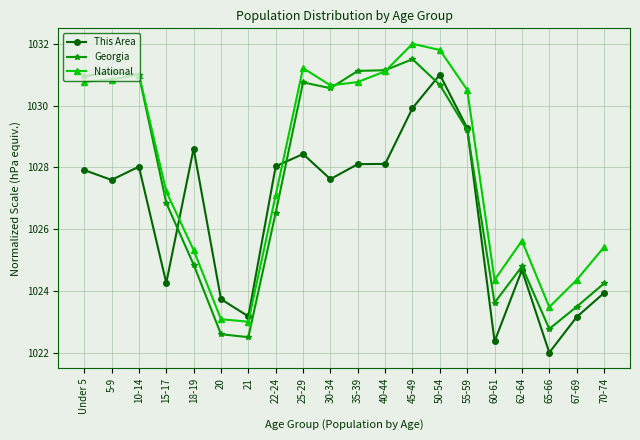

At 21, list the series in order from largest to smallest.

This Area, National, Georgia